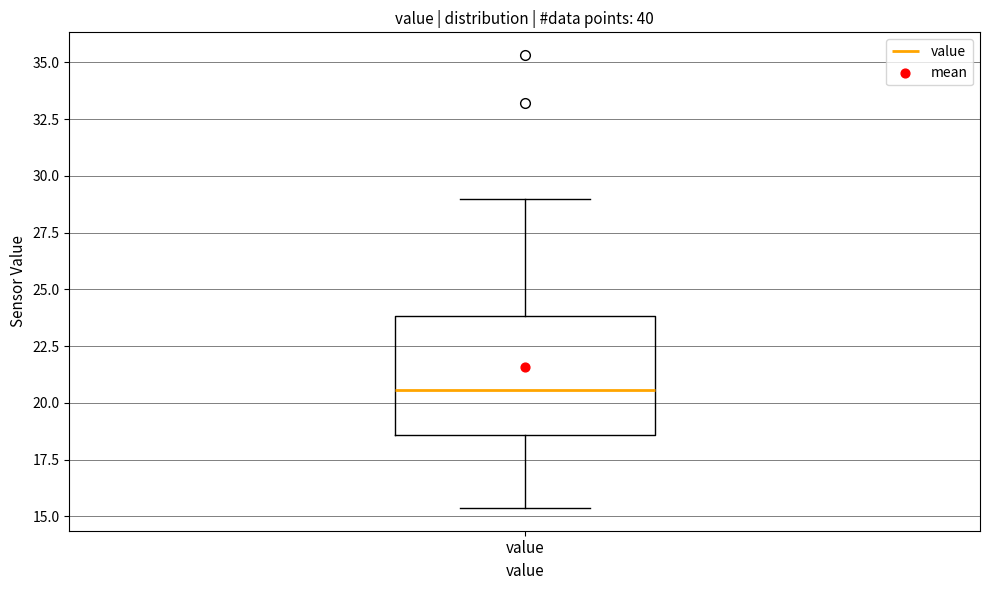

Where does the upper whisker of the box for value end on the y-axis? The values are not printed on the chart, so give them approximately, as read against the axis.

29.0